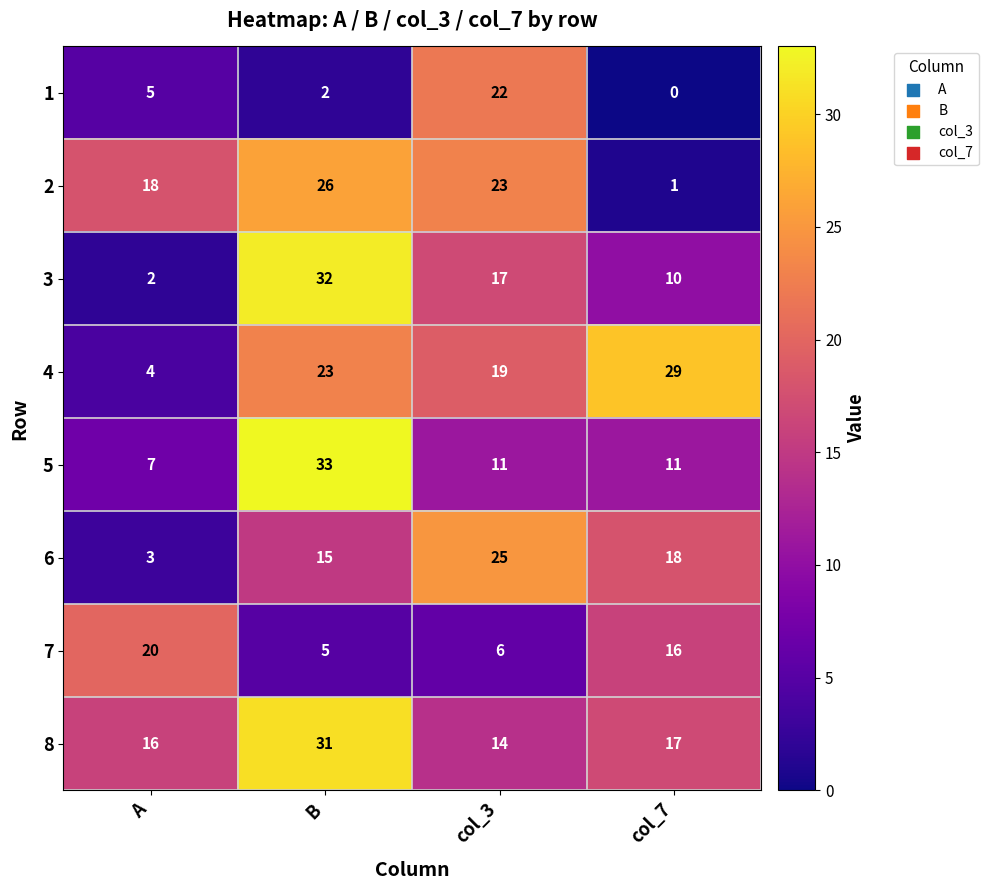

At which label does 8 reach its minimum?

col_3